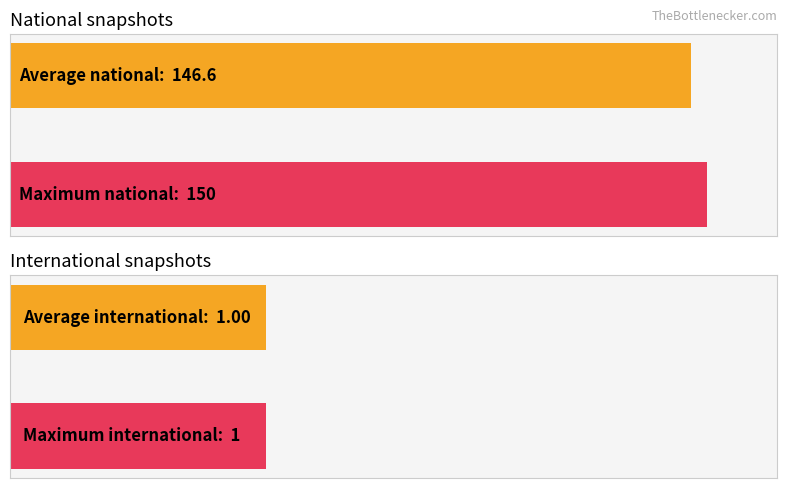

Which series has the widest spread of values?

national